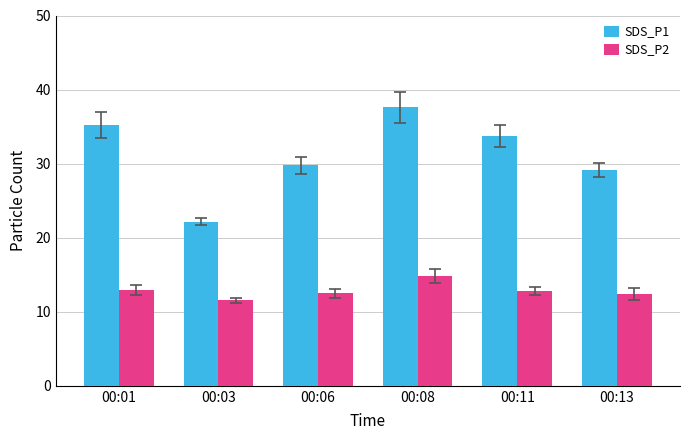

Which label corresponds to the largest value in the chart?

00:08